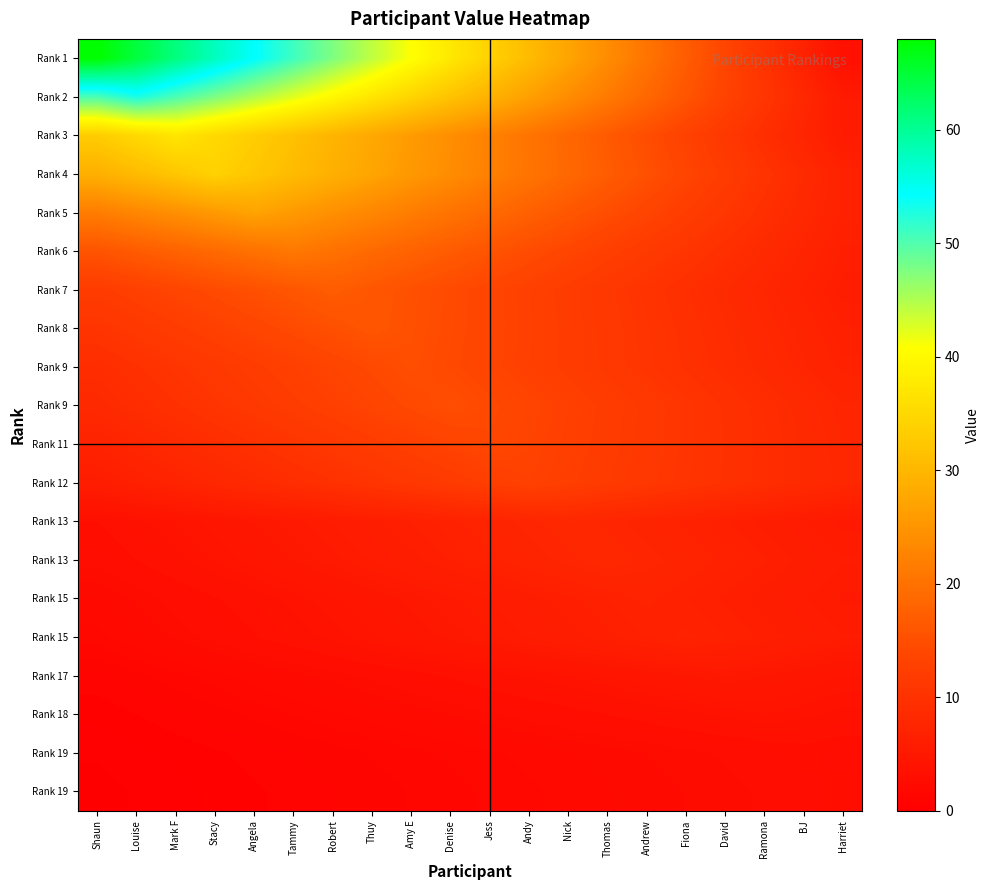

Count the number of categories in the chart.

20